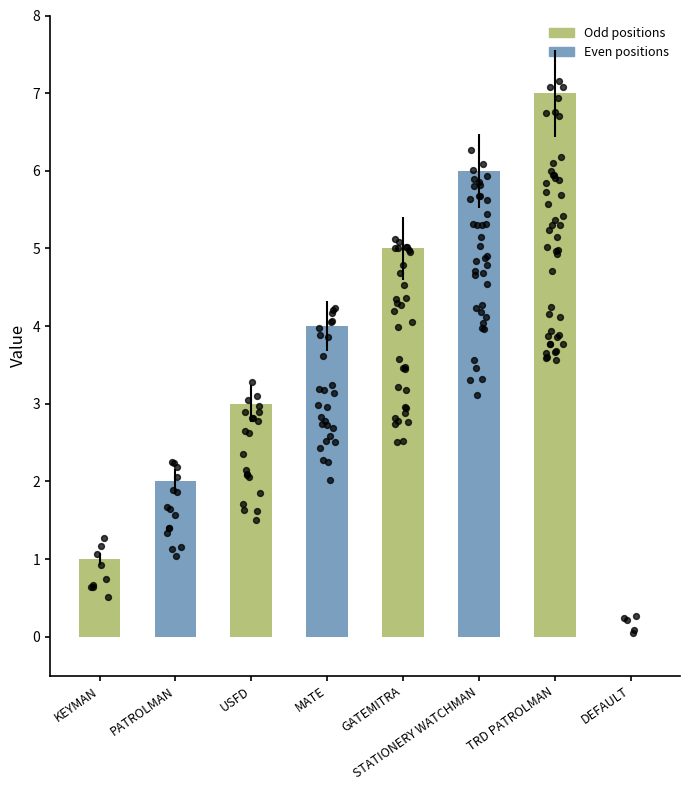

What is the change in value from KEYMAN to GATEMITRA?

+4